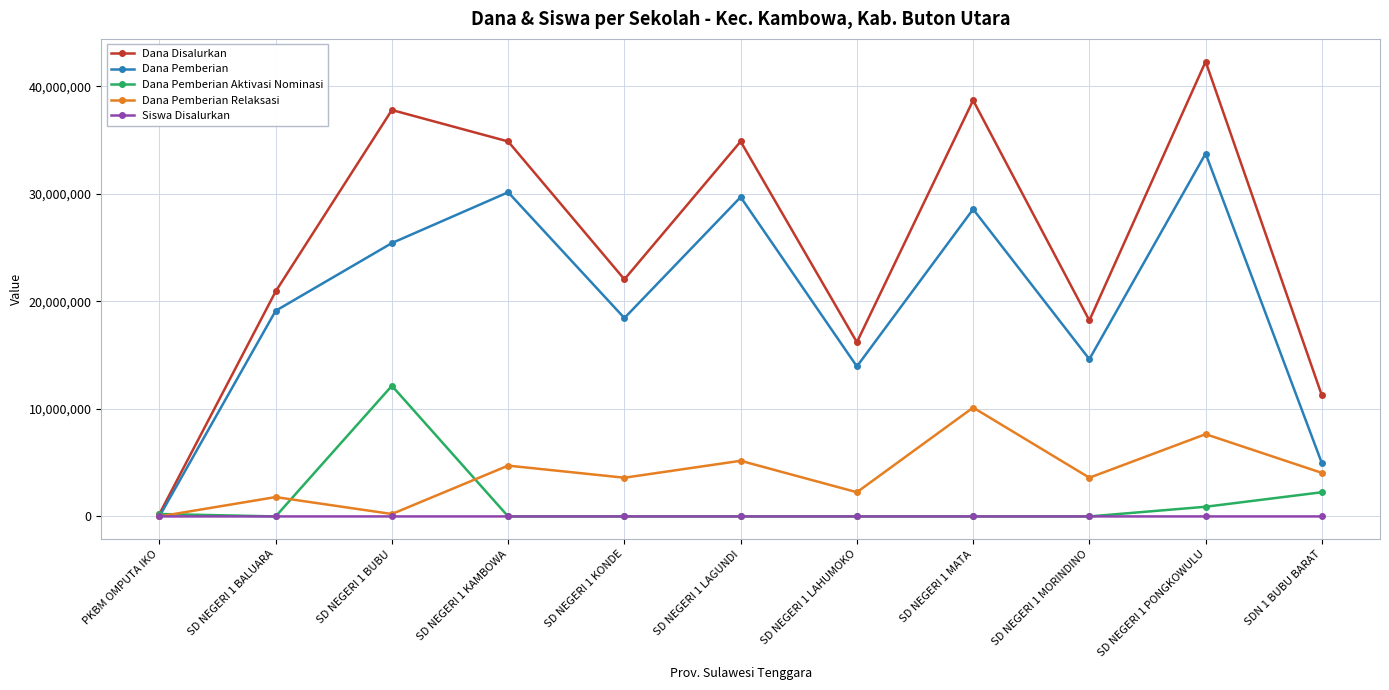

What is the value of the Dana Disalurkan point at the 8th from the left?

38700000